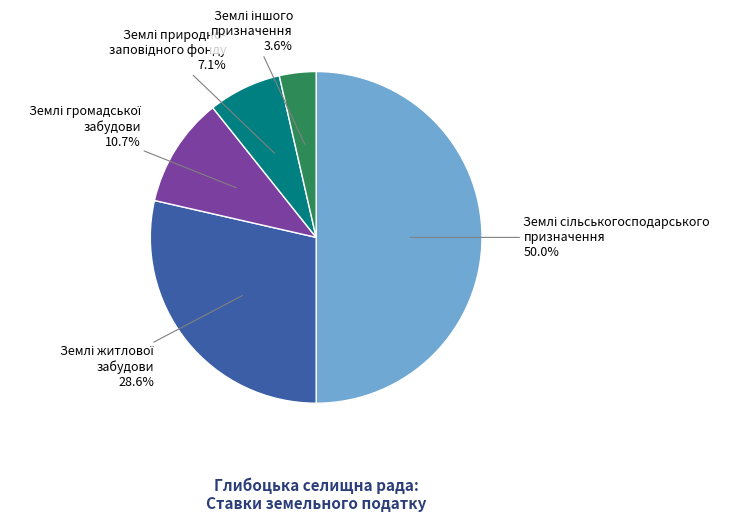

Which slice is the smallest?

Землі іншого призначення